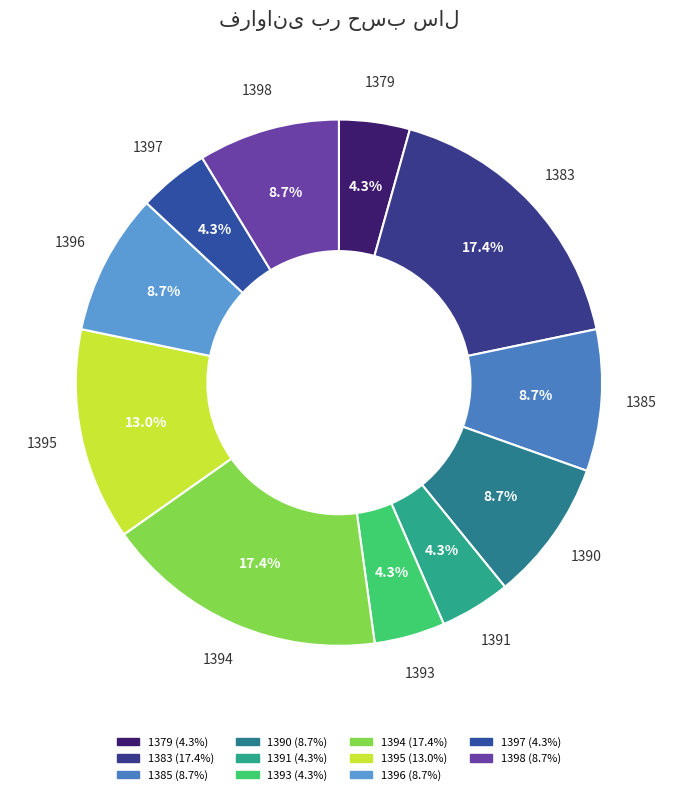

How much of the chart is everything except 1383?

82.6%